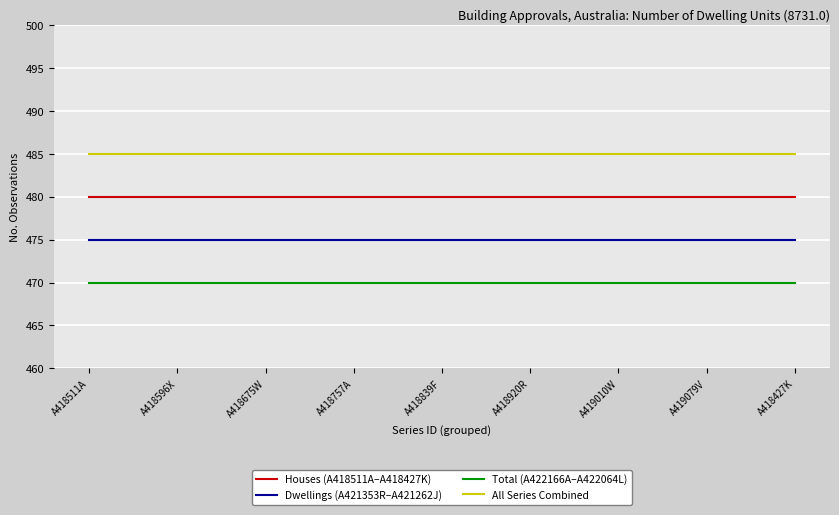

Reading left to right, list all the values displayed in this chart.

Houses (A418511A–A418427K): 480	480	480	480	480	480	480	480	480
Dwellings (A421353R–A421262J): 475	475	475	475	475	475	475	475	475
Total (A422166A–A422064L): 470	470	470	470	470	470	470	470	470
All Series Combined: 485	485	485	485	485	485	485	485	485